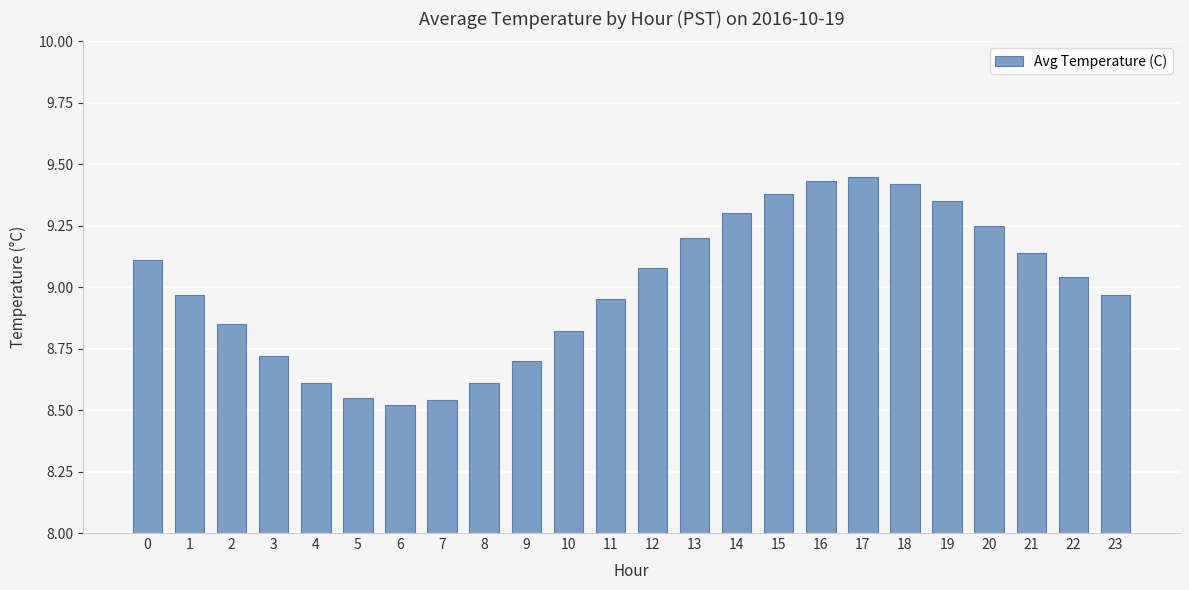

What is the sum of all values?

216.0